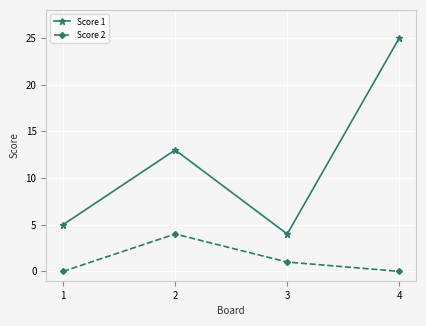

List the labels in order of Score 1 value, smallest first.

3, 1, 2, 4